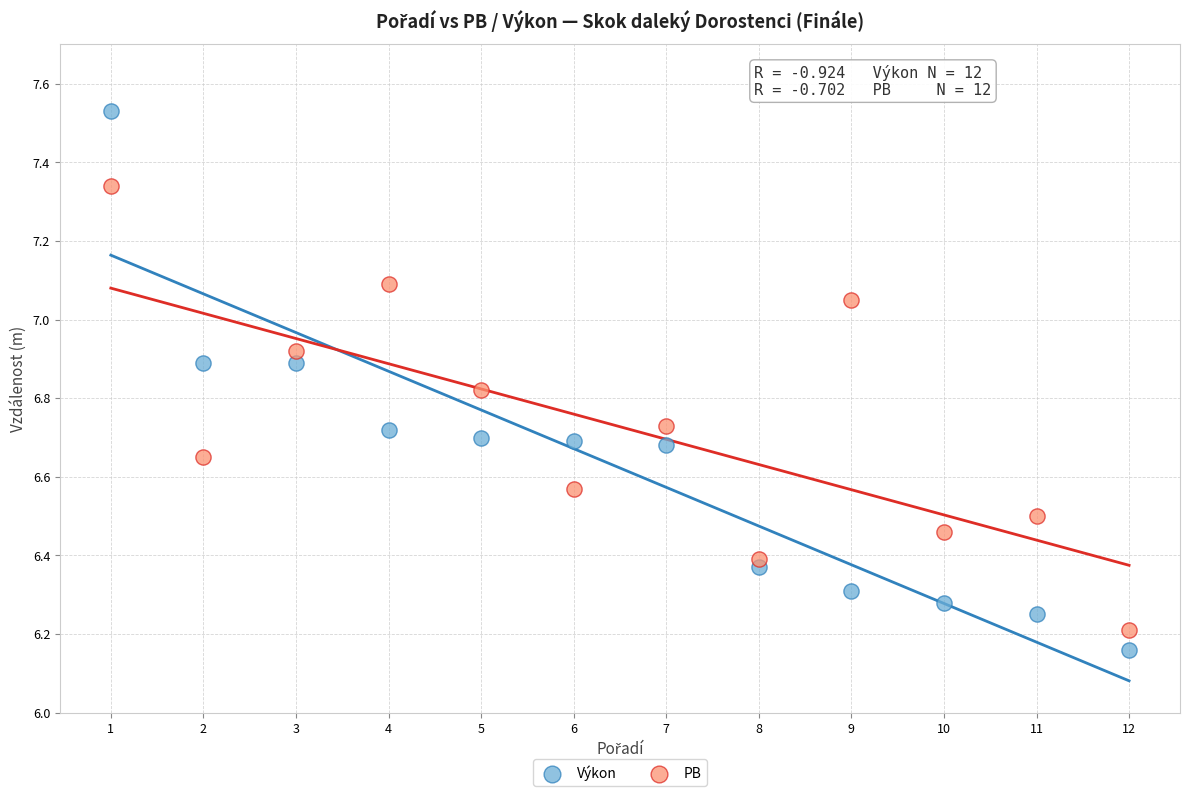

Which series has the largest Y range (max minus min)?

Výkon